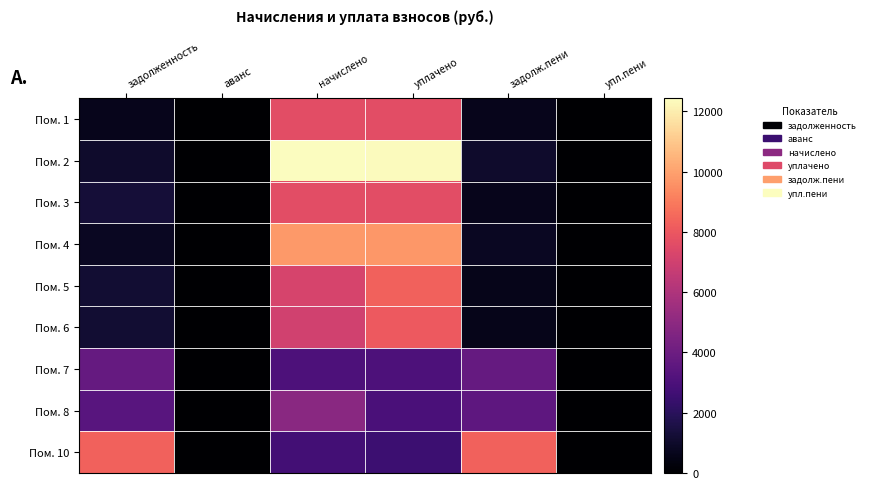

What is the spread (max minus min) of values at начислено?

9691.2